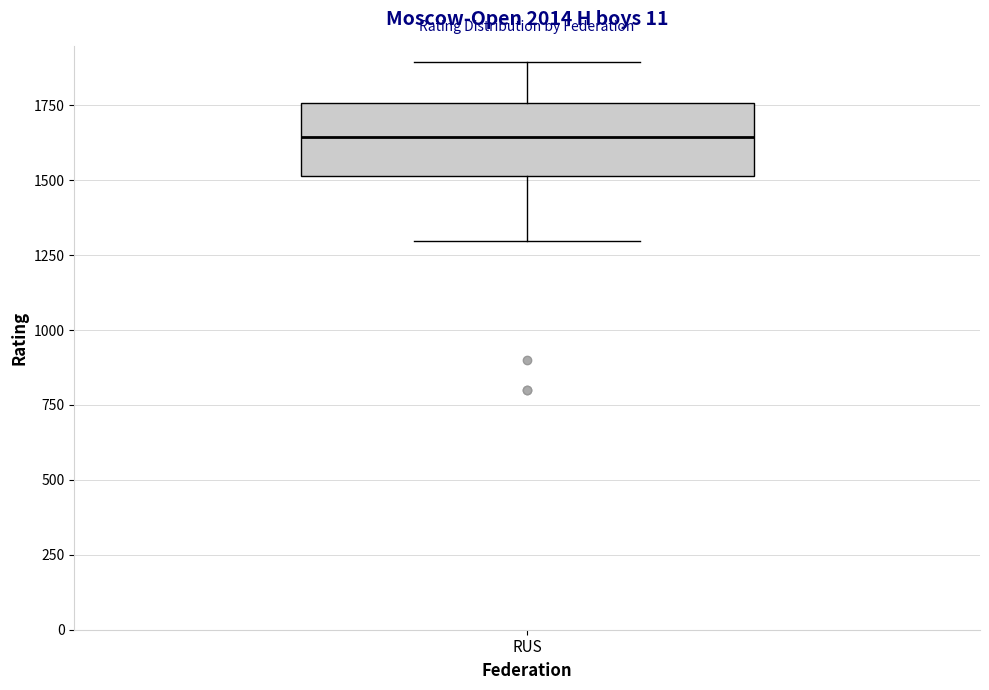

Read this box plot against the y-axis: the position of the median line, the range covered by the box, and the ends of both whiskers. The values are not printed on the chart, so give them approximately, as read against the axis.

median 1650, box 1500 to 1750, whiskers 1300 to 1900